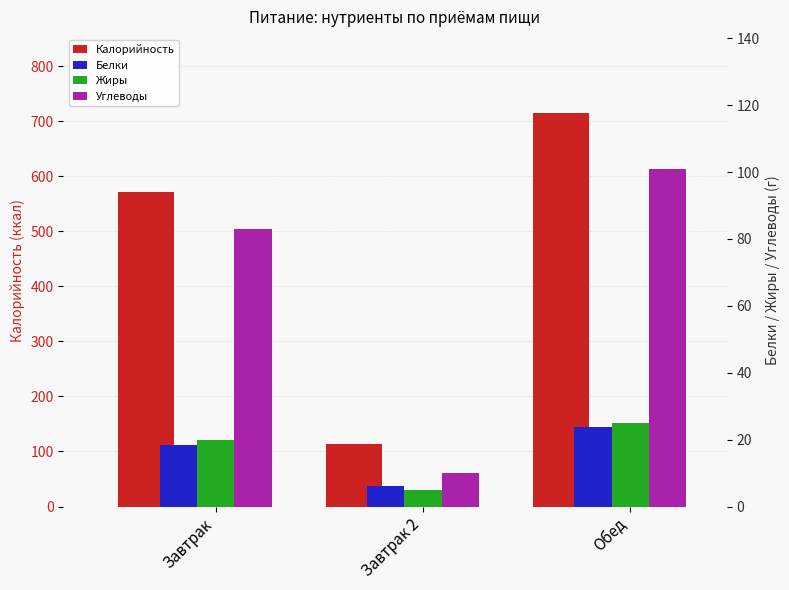

How many groups of bars are there?

3